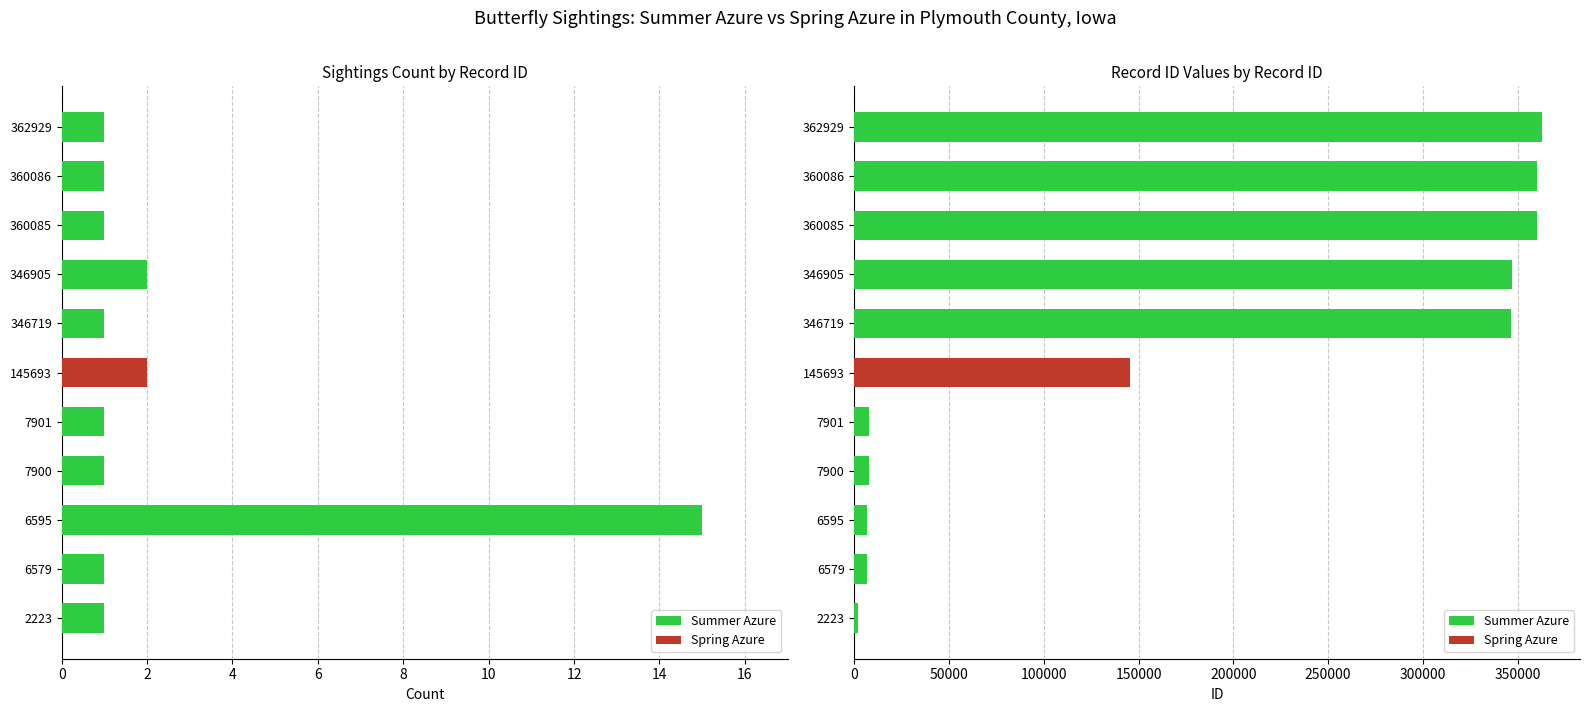

How many distinct data groups are displayed?

2